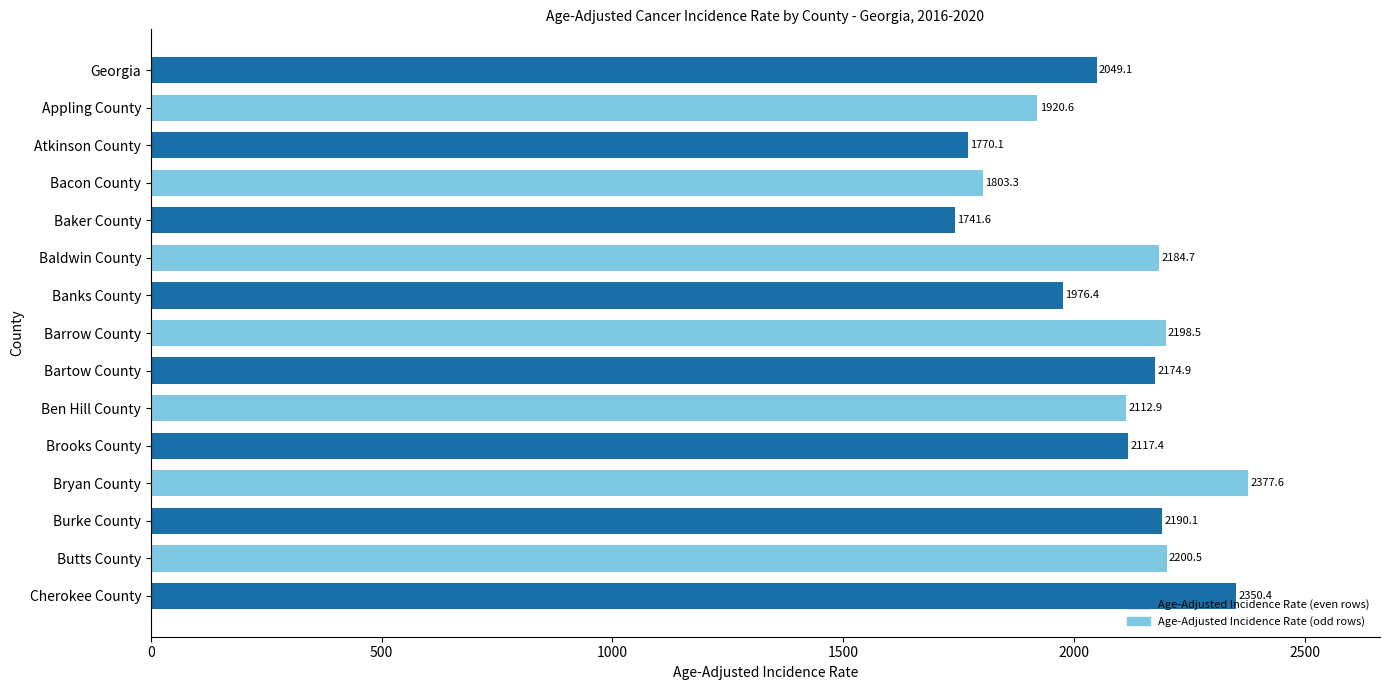

What is the difference between the maximum and minimum values?

636.0